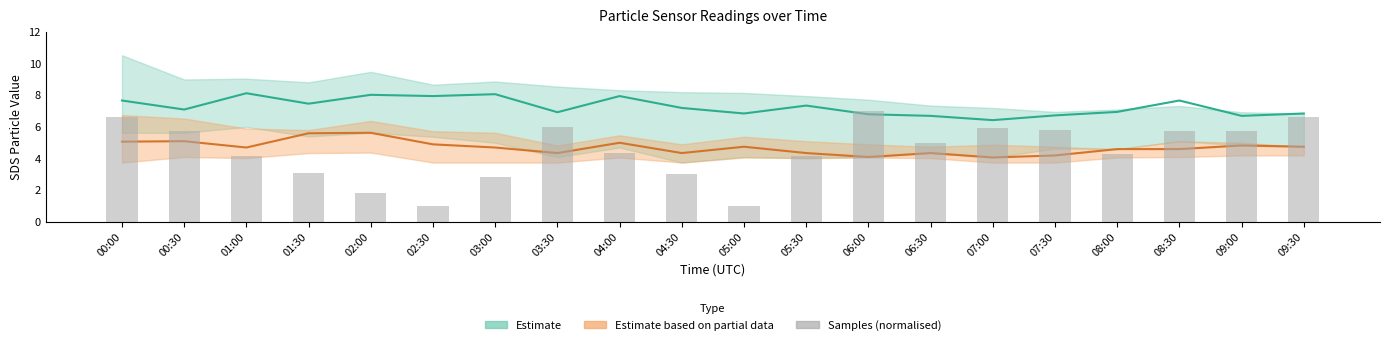

What is the sum of all values?

90.0